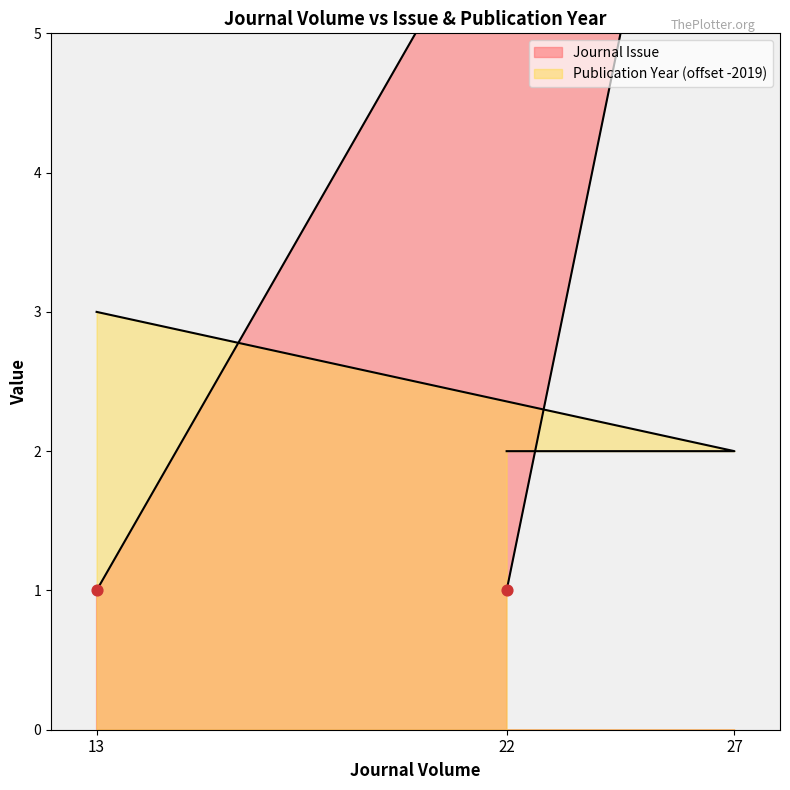

What are all the series names shown in the legend?

Journal Issue, Publication Year